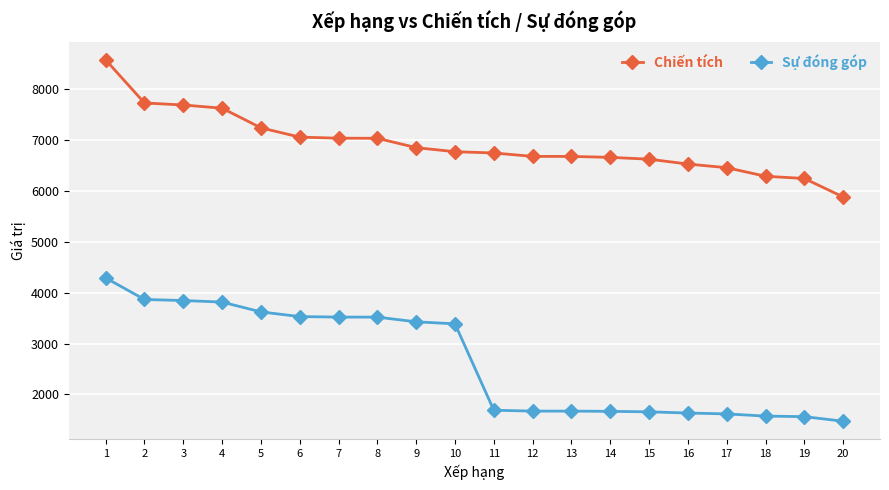

Is it true that Sự đóng góp equals 458 at 15?

False